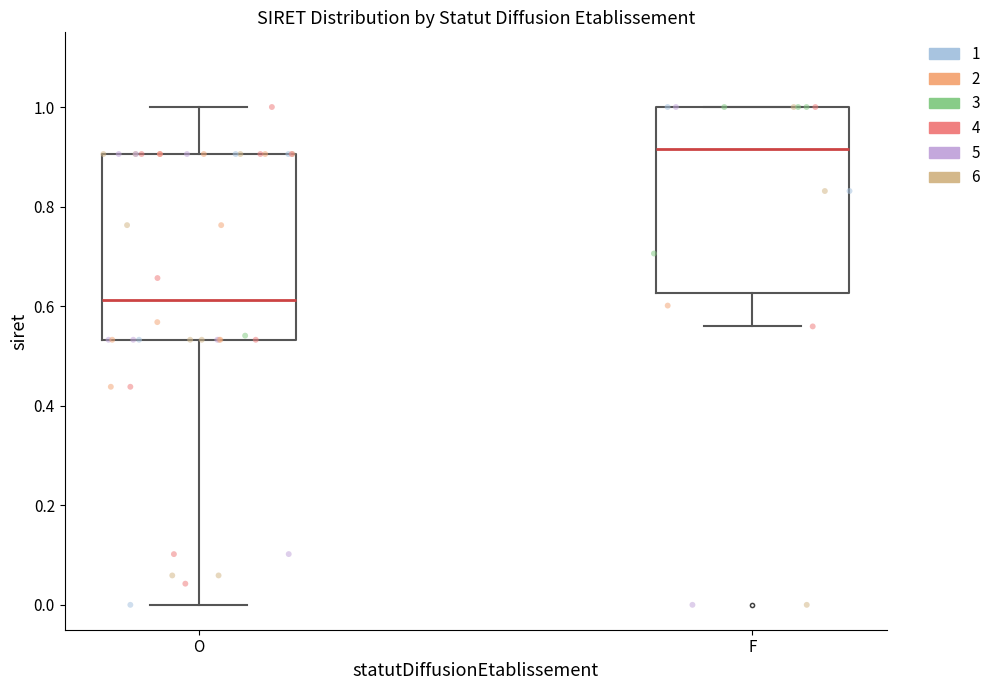

Where does the median line of the box for O sit on the y-axis? The values are not printed on the chart, so give them approximately, as read against the axis.

0.62